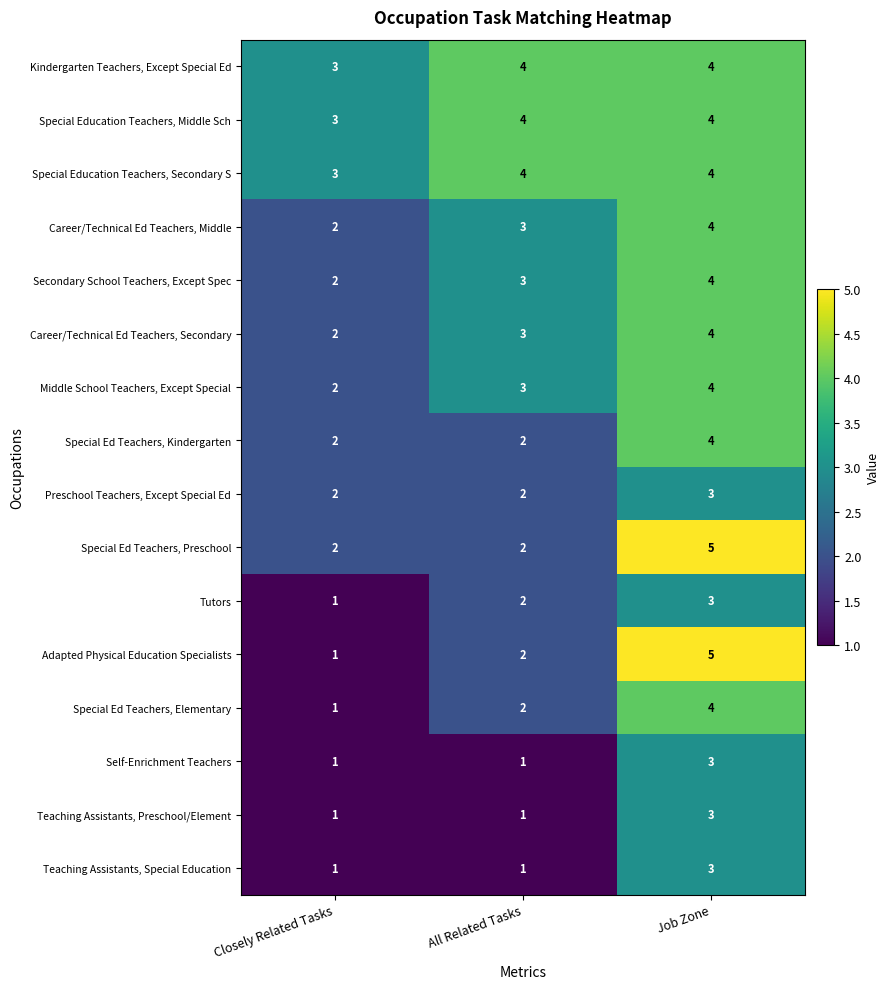

How many Secondary School Teachers, Except Spec values are between 2 and 4?

3